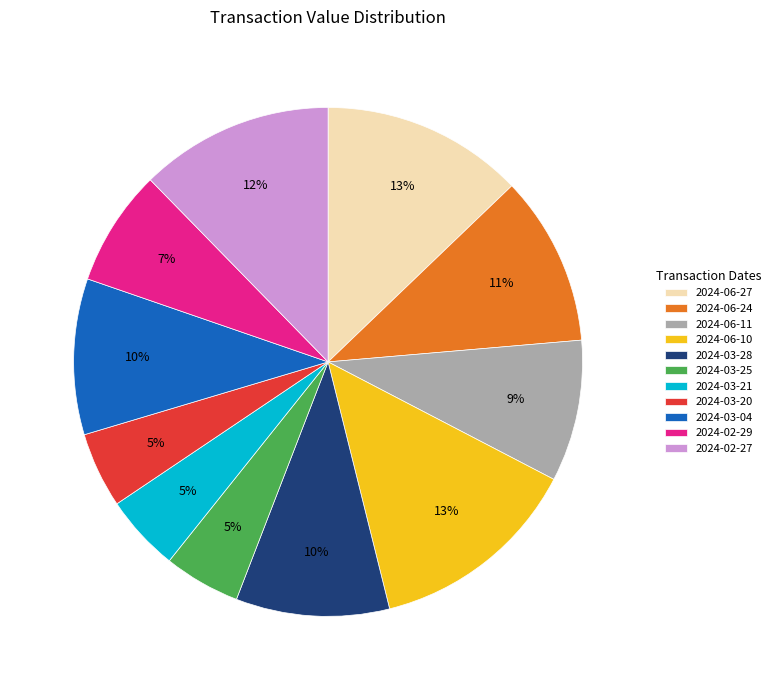

Do 2024-03-25 and 2024-06-24 together represent more than half of the pie?

No